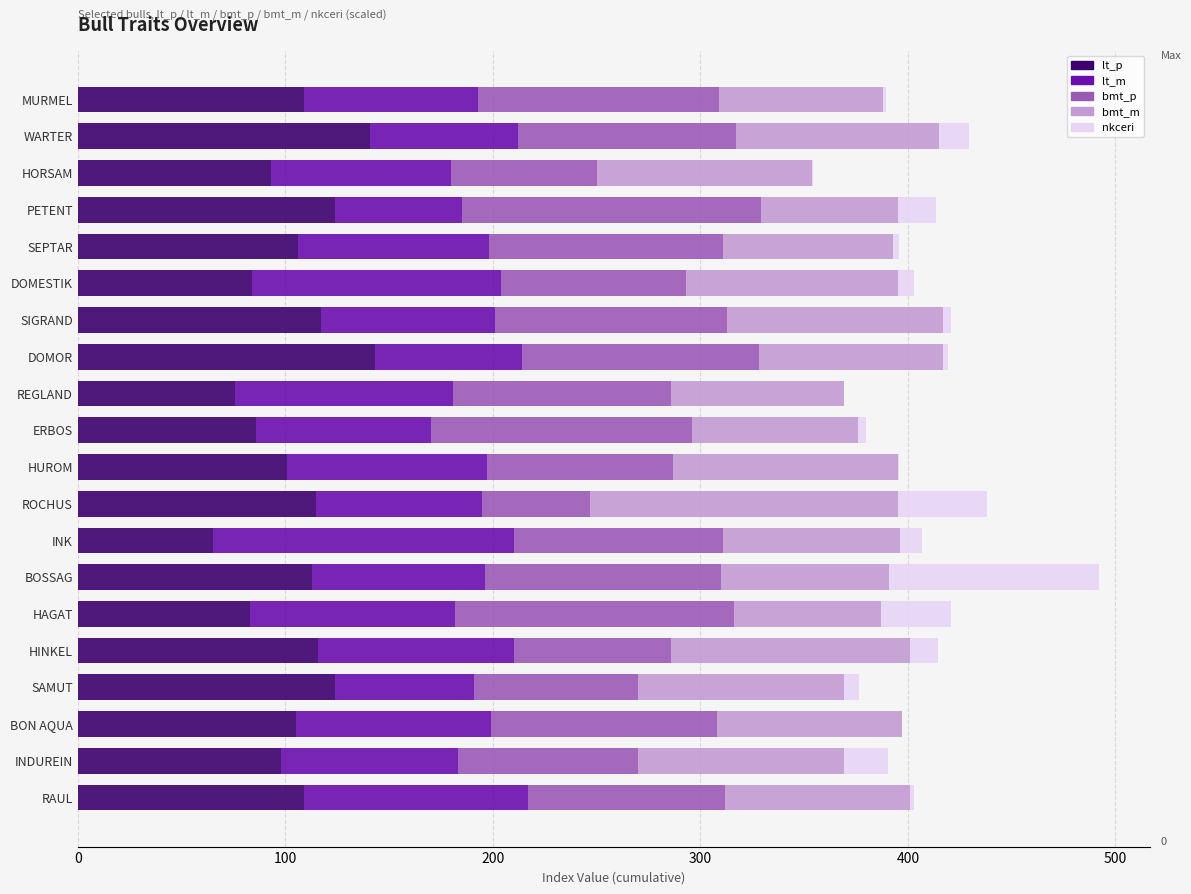

What are all the series names shown in the legend?

lt_p, lt_m, bmt_p, bmt_m, nkceri